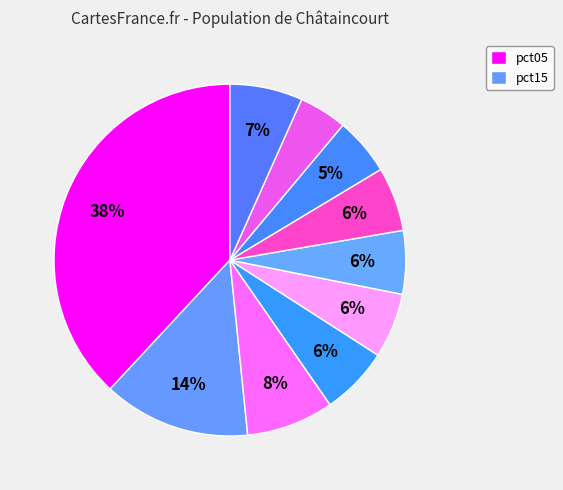

How many slices are in this pie chart?

10